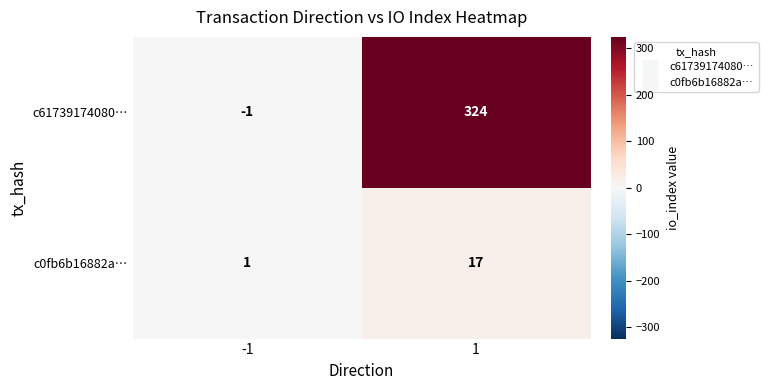

Reading left to right, extract all data points from this chart.

c61739174080…: -1	324
c0fb6b16882a…: 1	17